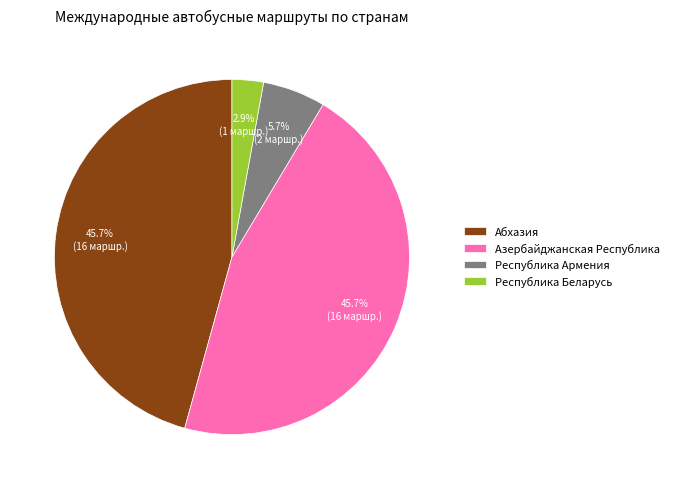

To the nearest percent, what is the average slice percentage?

25%